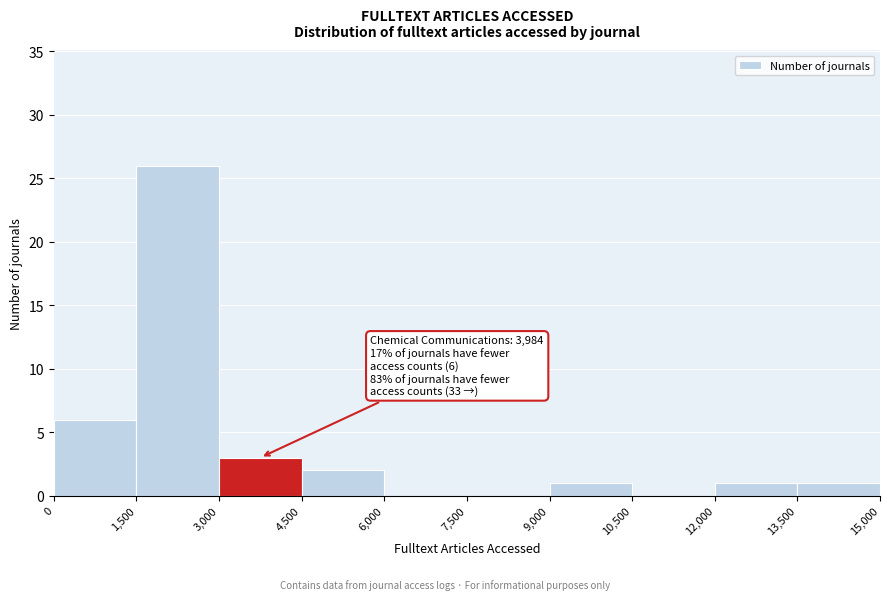

Over which range of the x-axis is the bar tallest?

1,500 to 3,000